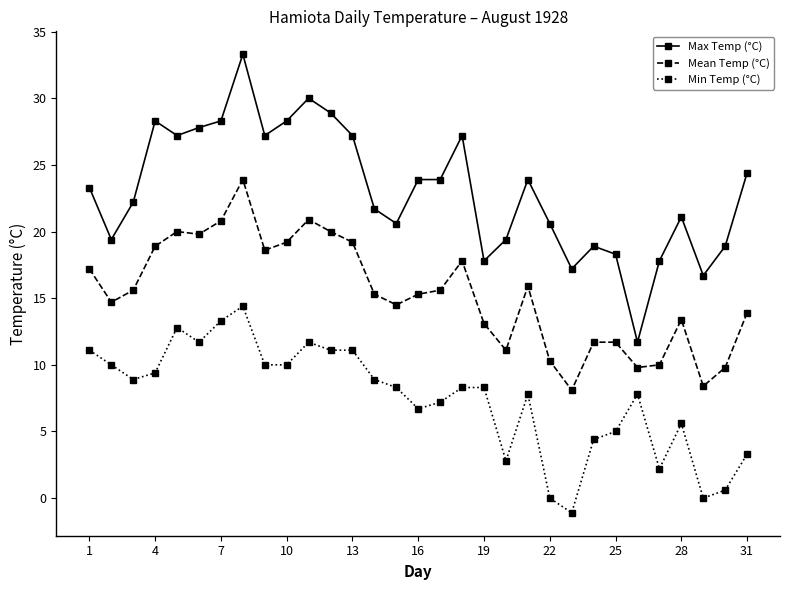

What is the average value of the Mean Temp (°C) series?

15.3